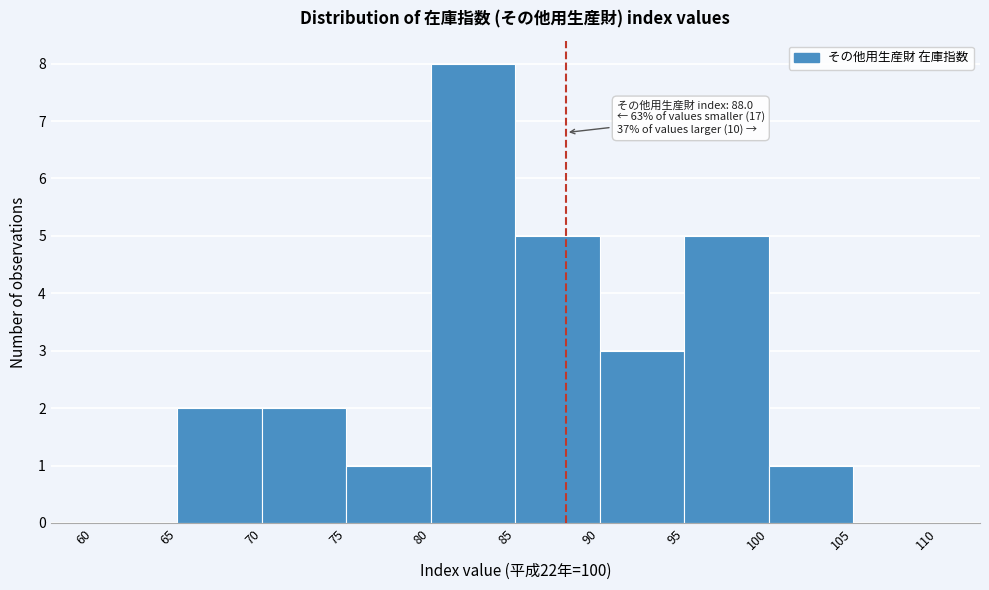

Over which range of the x-axis is the bar tallest?

80 to 85